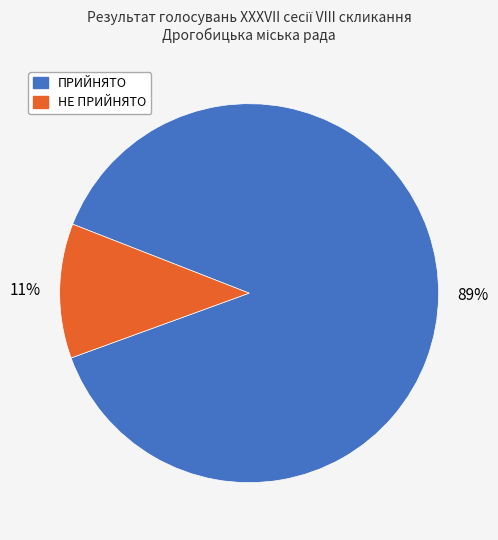

To the nearest percent, what portion does НЕ ПРИЙНЯТО represent?

11%